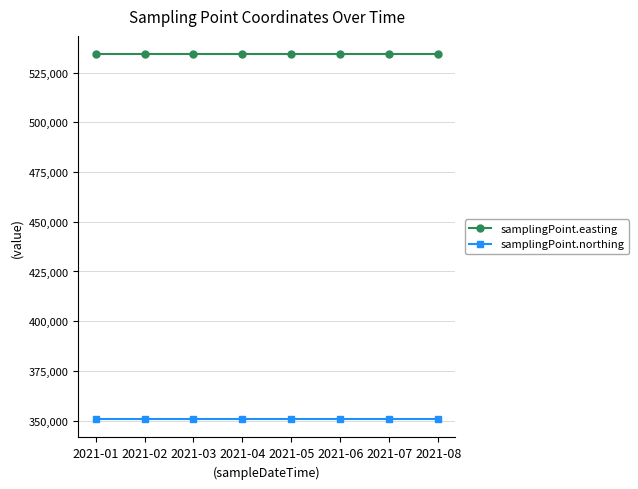

How many categories are shown in the chart?

8